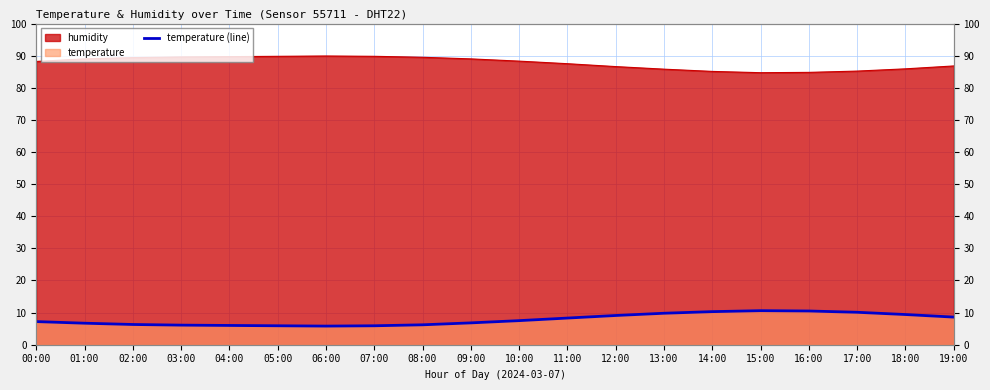

At which category does the data reach its first local valley?

06:00